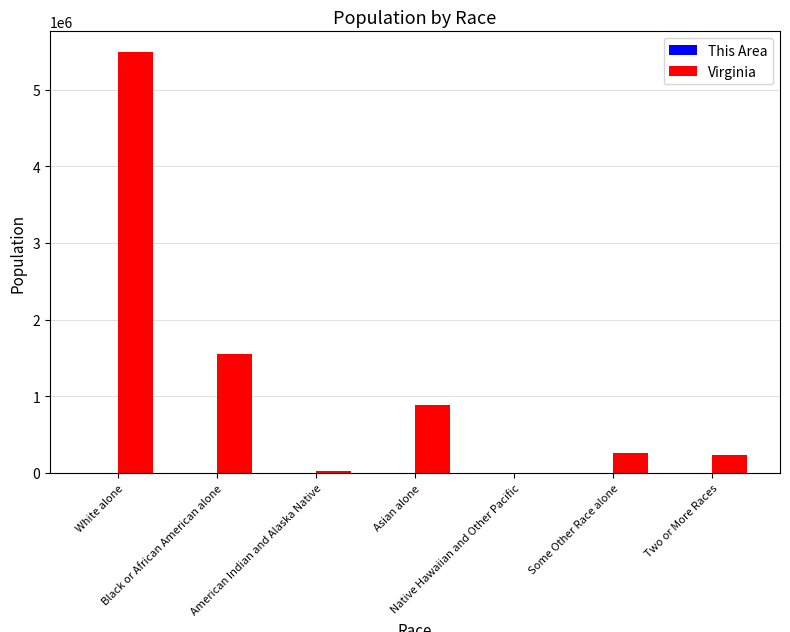

How many series are shown in this chart?

2